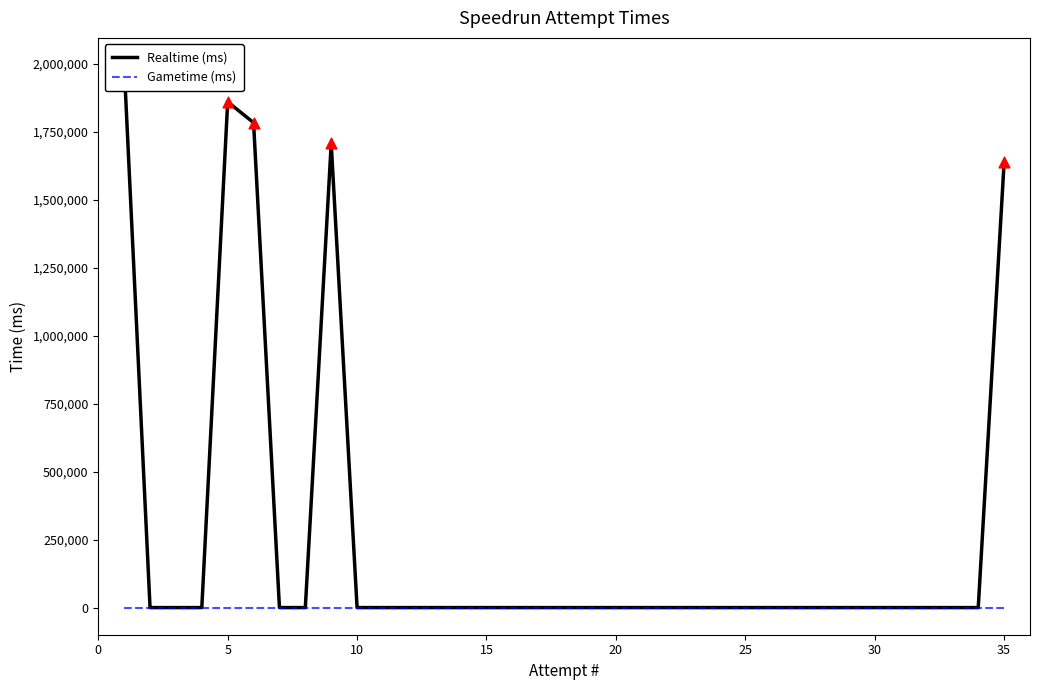

At how many categories does at least one series exceed 1776672?

3